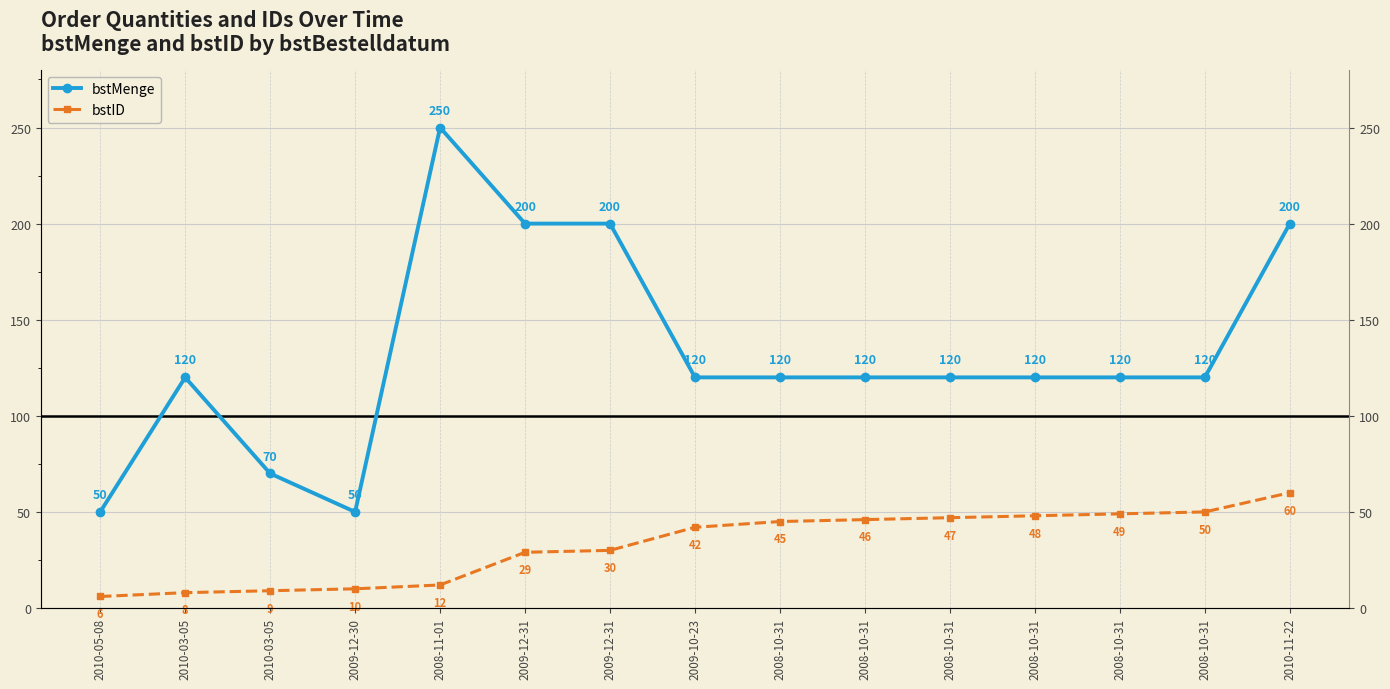

What is the value of the bstMenge point at the 15th from the left?

200